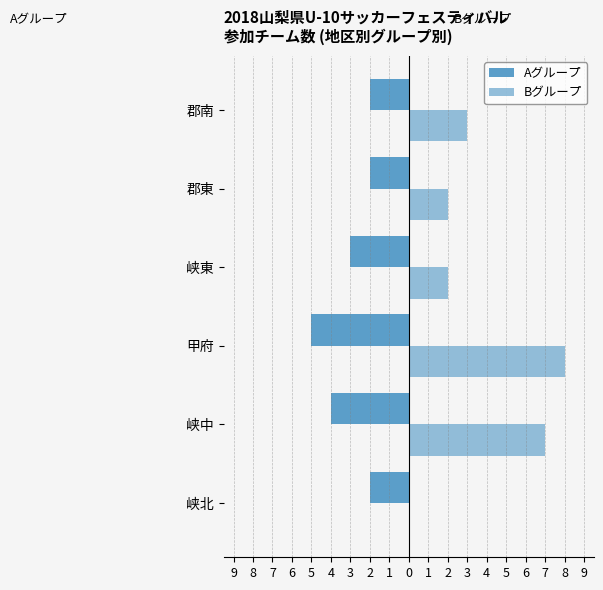

Which series has the largest total across all categories?

Bグループ